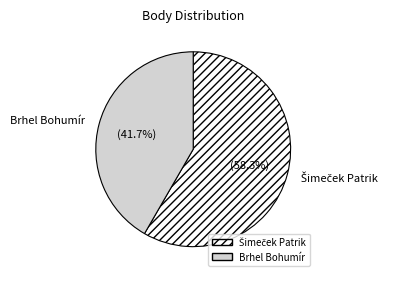

What portion of the pie excludes Brhel Bohumír?

58.3%